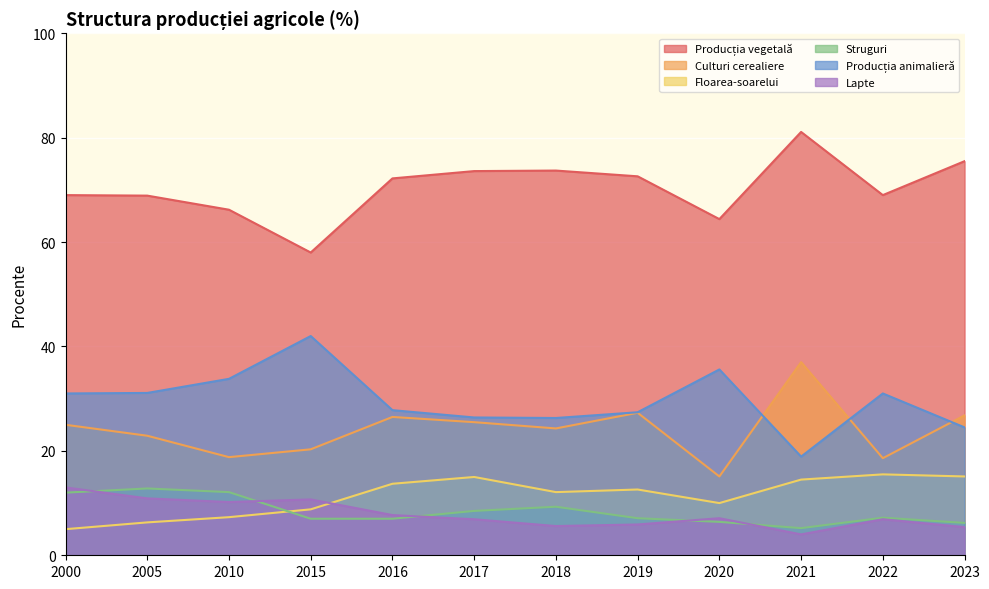

Where does the Producția vegetală series first go above 72?

2016